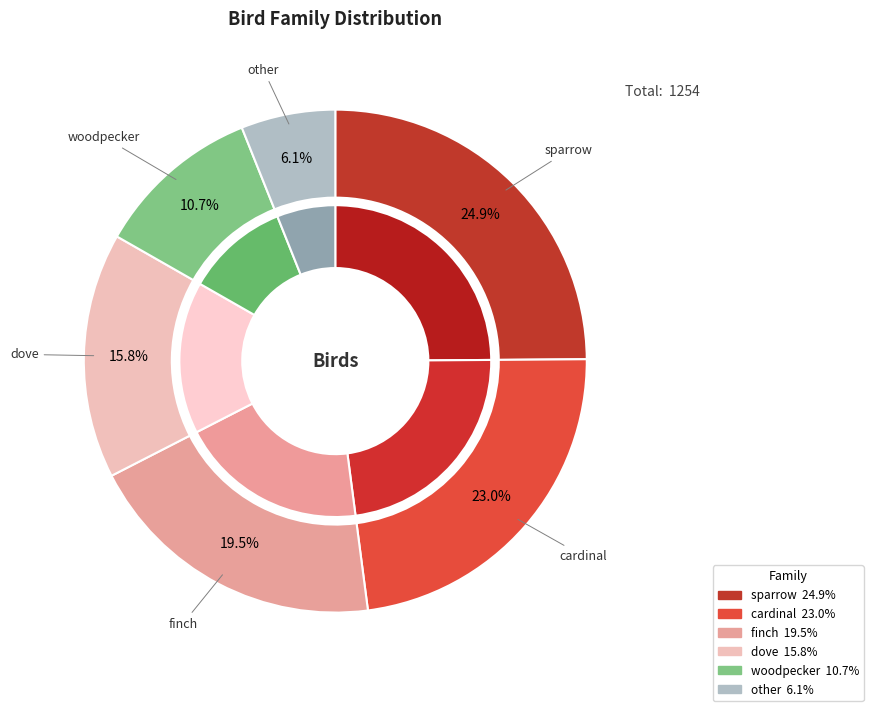

How many segments does this pie chart have?

12